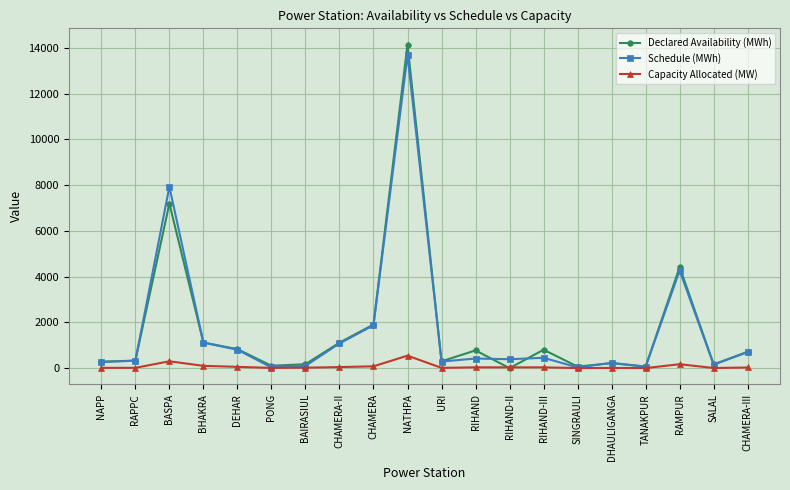

Where is the first local maximum for Capacity Allocated (MW)?

BASPA